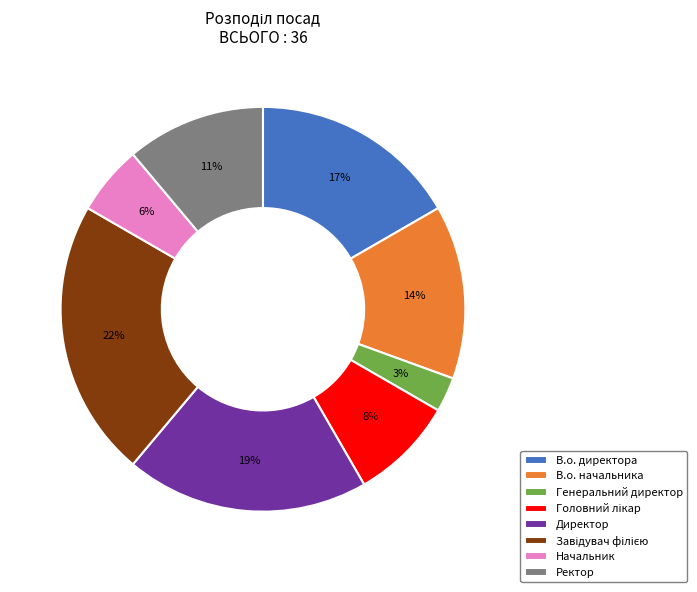

Between Генеральний директор and В.о. начальника, which is larger?

В.о. начальника